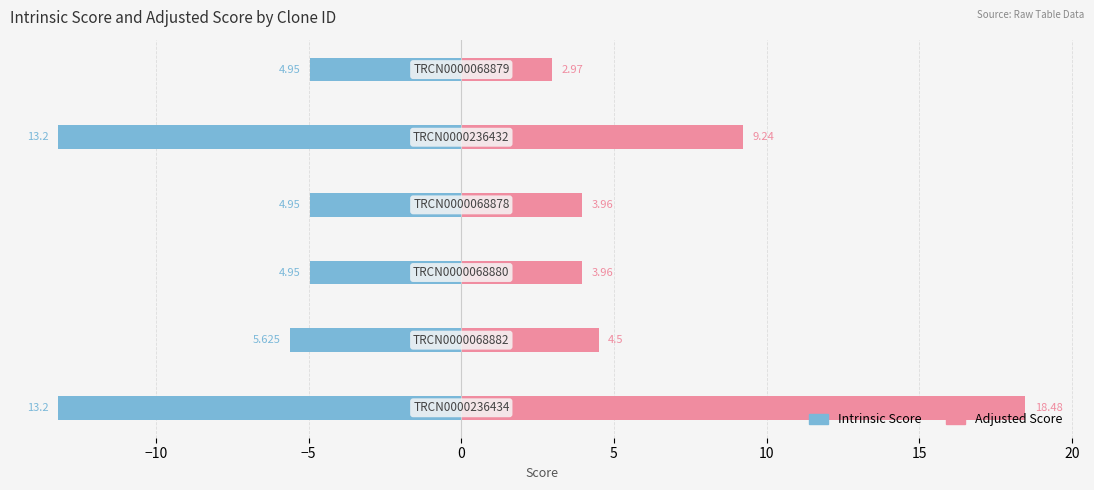

What is the maximum value for Intrinsic Score?

-5.0